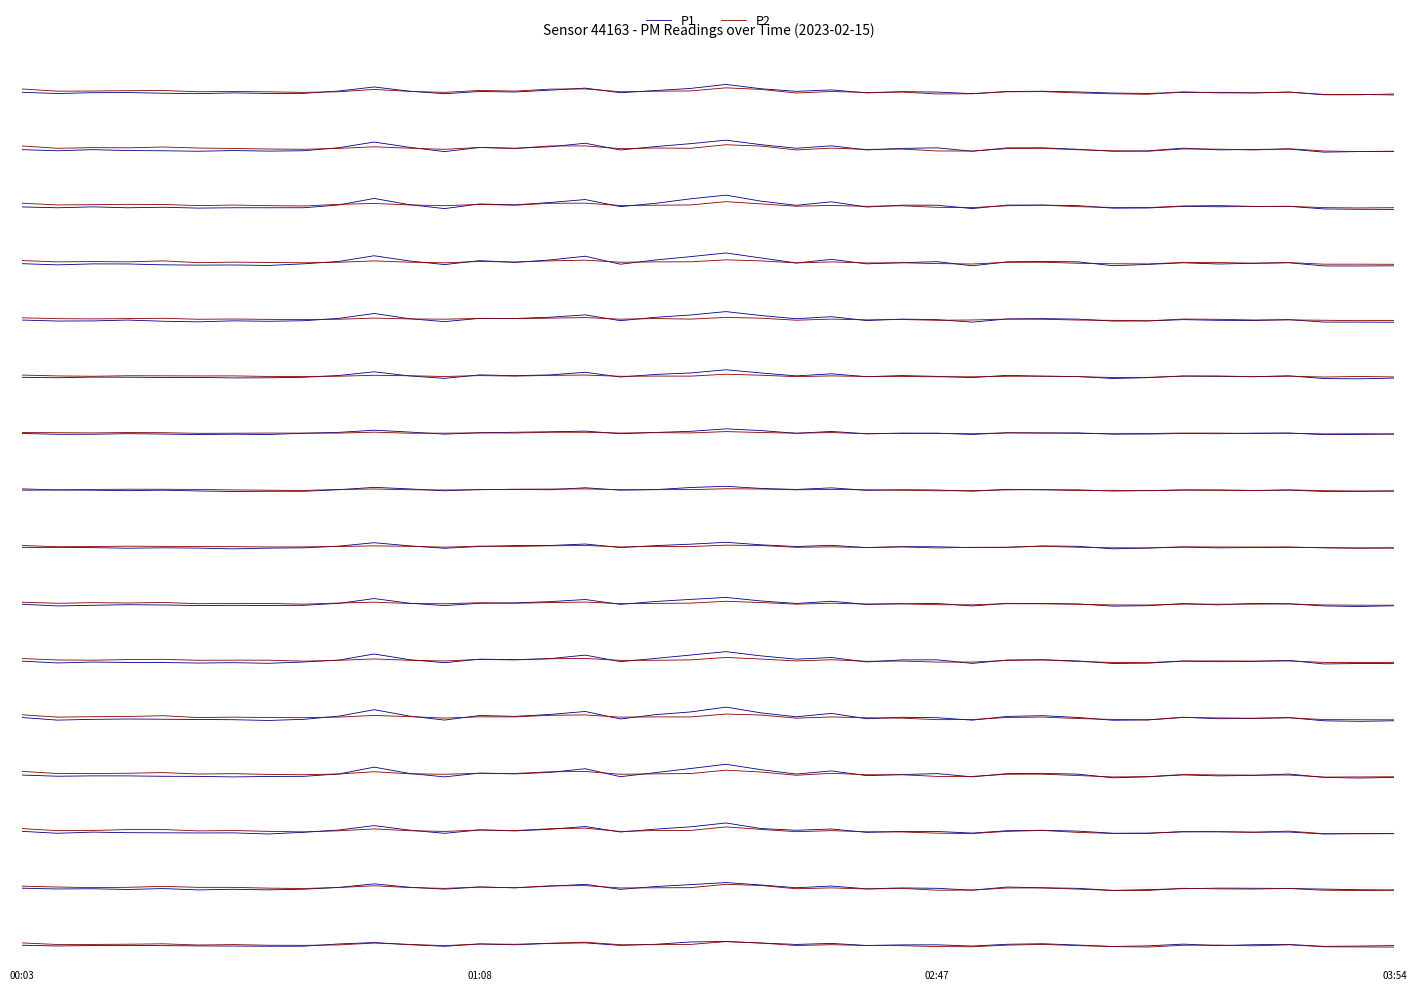

What is the difference between the P1 values at 18 and 25?

0.4